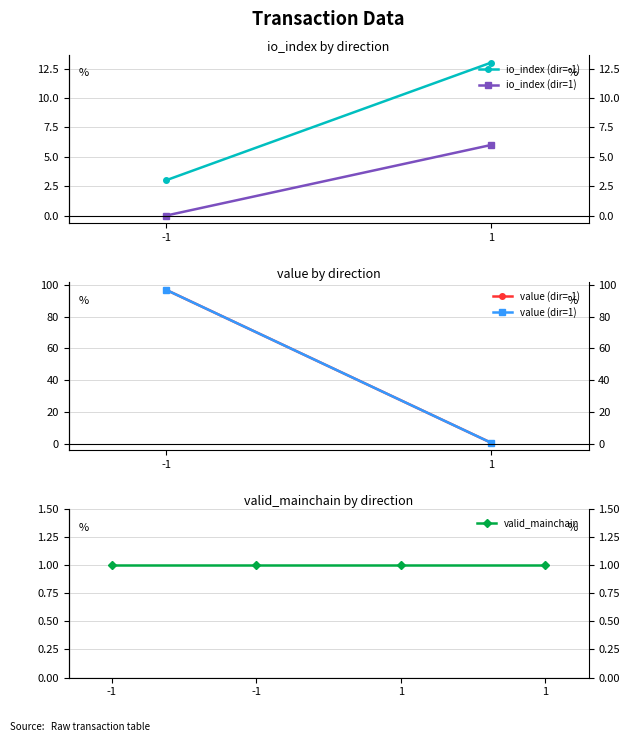

Reading right to left, extract all data points from this chart.

io_index: 6.0	0.0	13.0	3.0
value: 0.5	96.9	0.5	96.9
valid_mainchain: 1.0	1.0	1.0	1.0